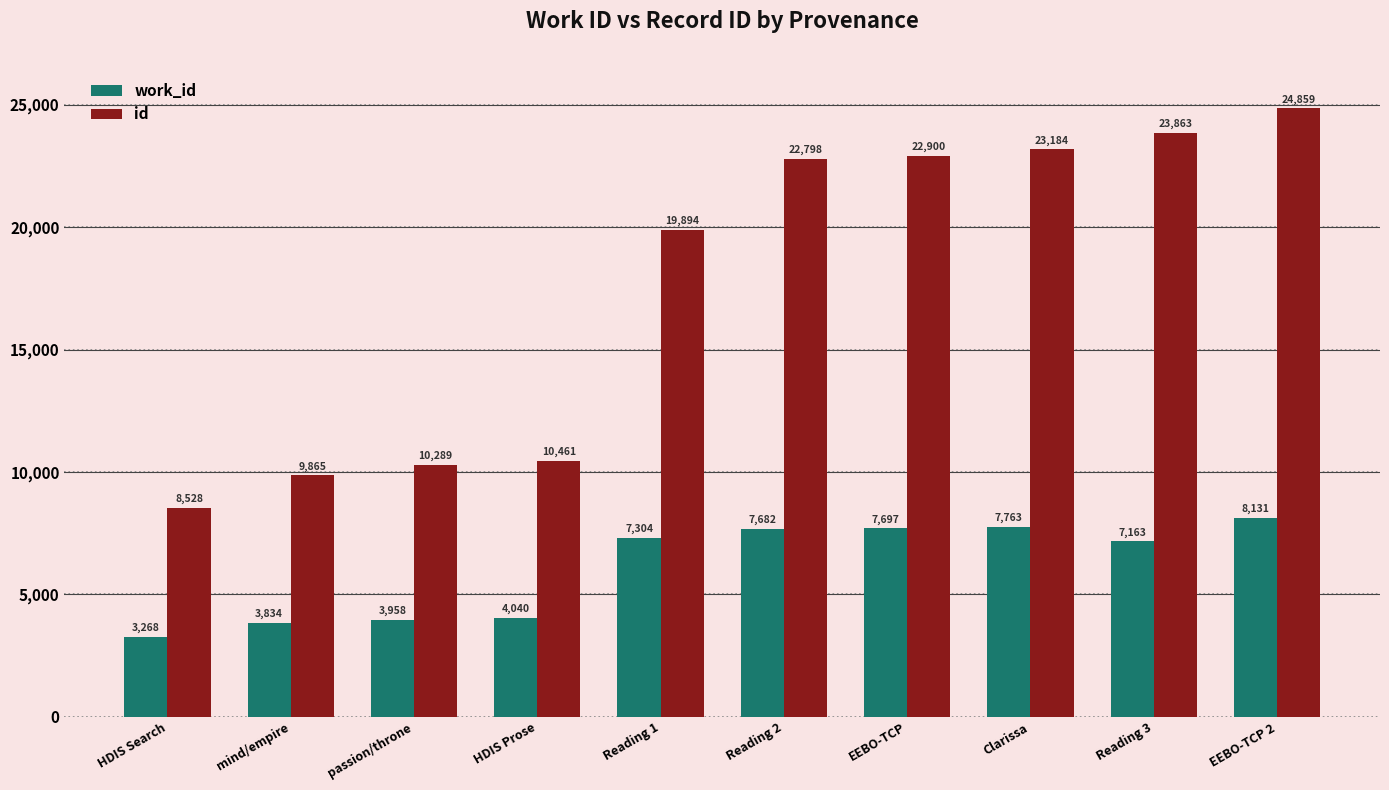

What is the label of the 5th bar from the right?

Reading 2